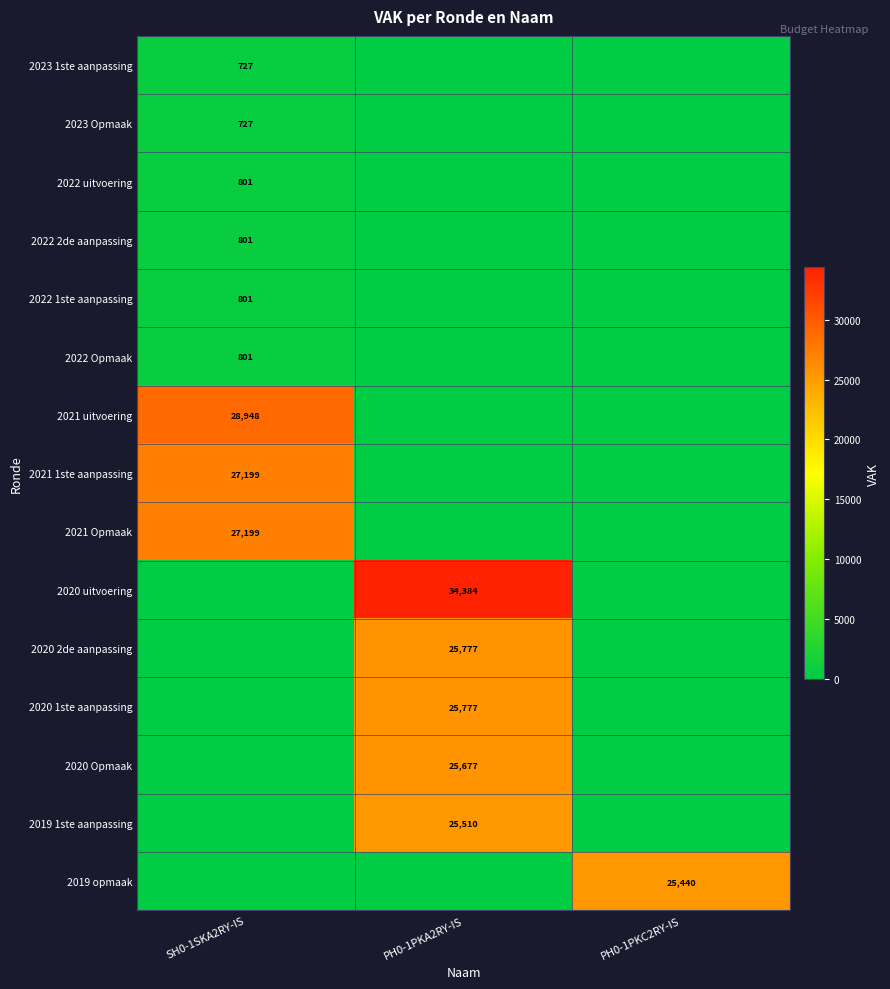

The 2023 1ste aanpassing series shows 727 at SH0-1SKA2RY-IS. True or false?

True